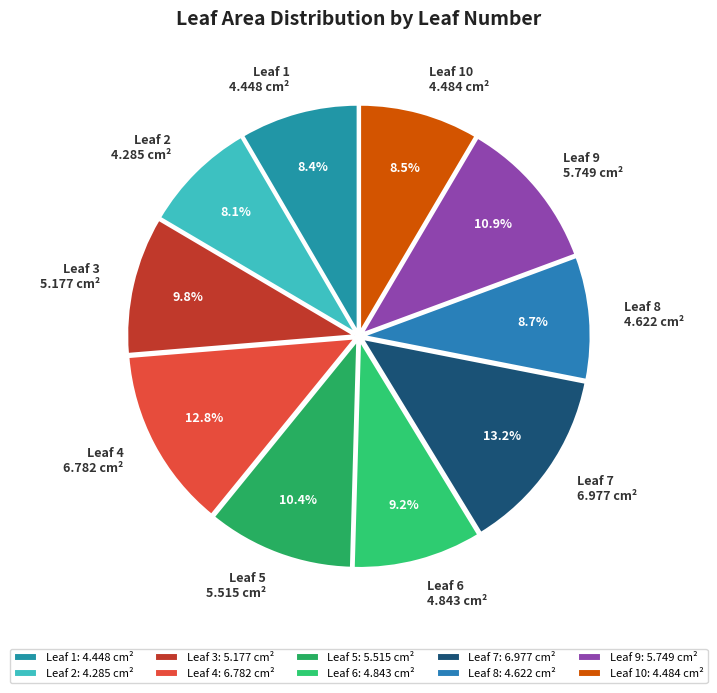

What is the ratio of the value at Leaf 3 5.177 cm² to the value at Leaf 2 4.285 cm²?

1.2